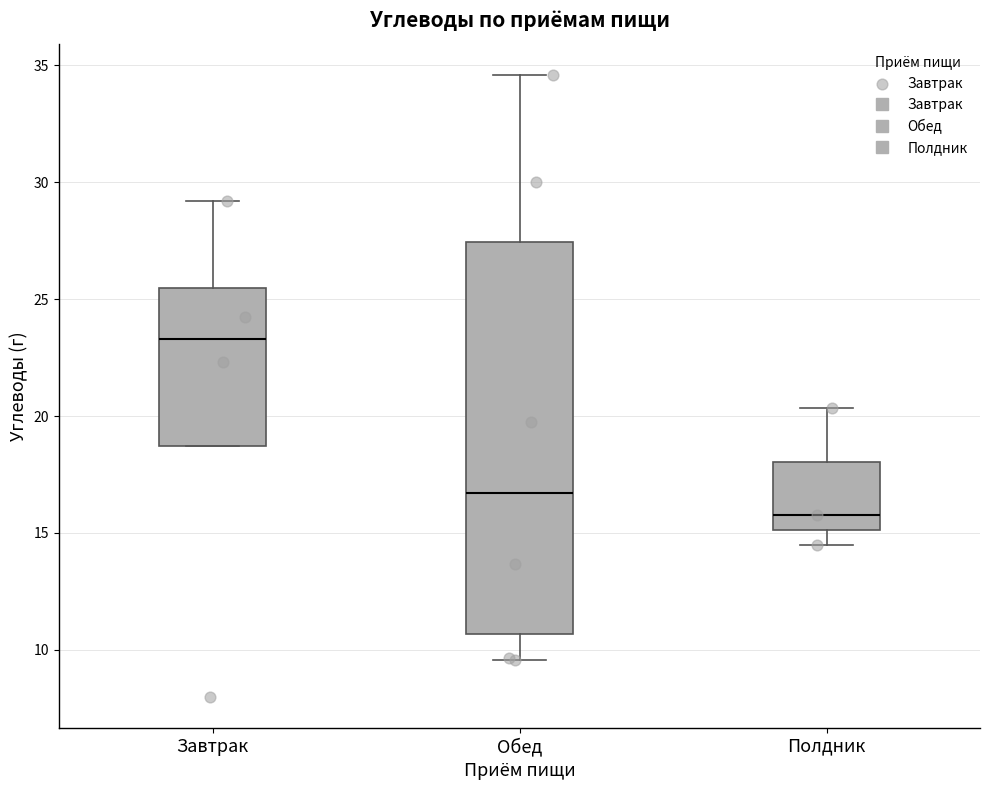

Which box has the highest median line?

Завтрак